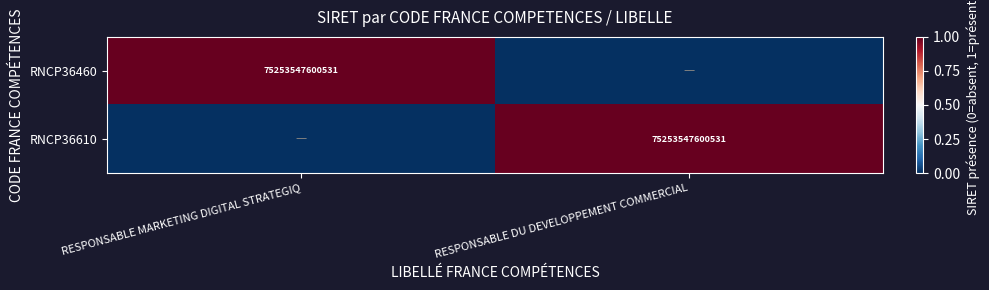

What is the difference between the highest and lowest values at RESPONSABLE DU DEVELOPPEMENT COMMERCIAL?

1